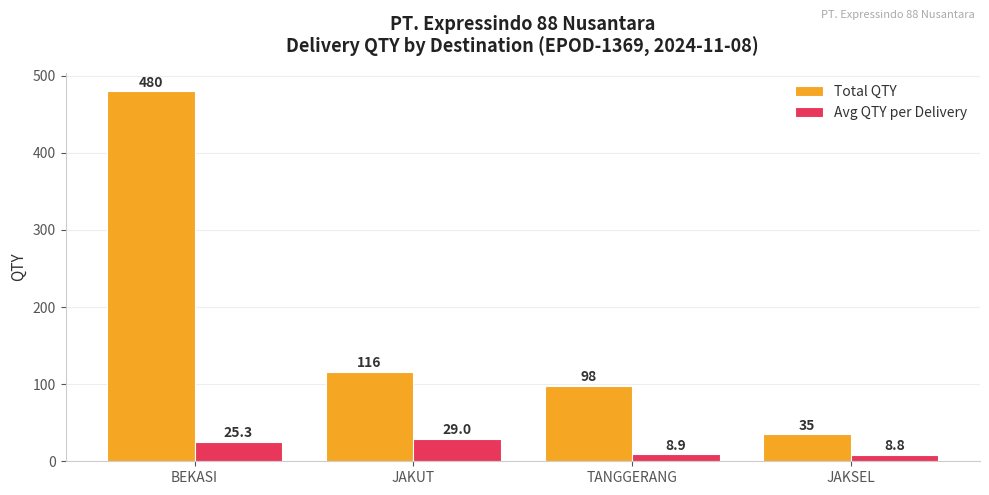

How many groups of bars are there?

4